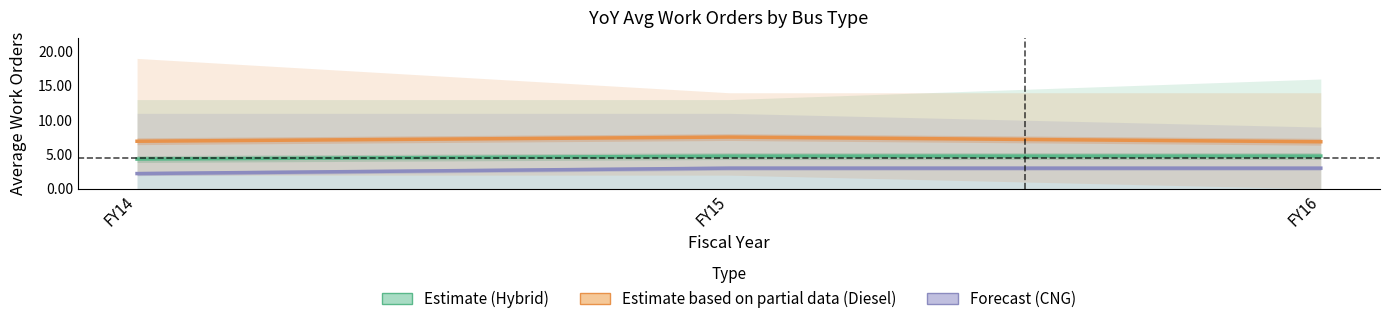

Rank the series at FY15 from lowest to highest value.

CNG (Forecast), Hybrid (Estimate), Diesel (Estimate based on partial data)